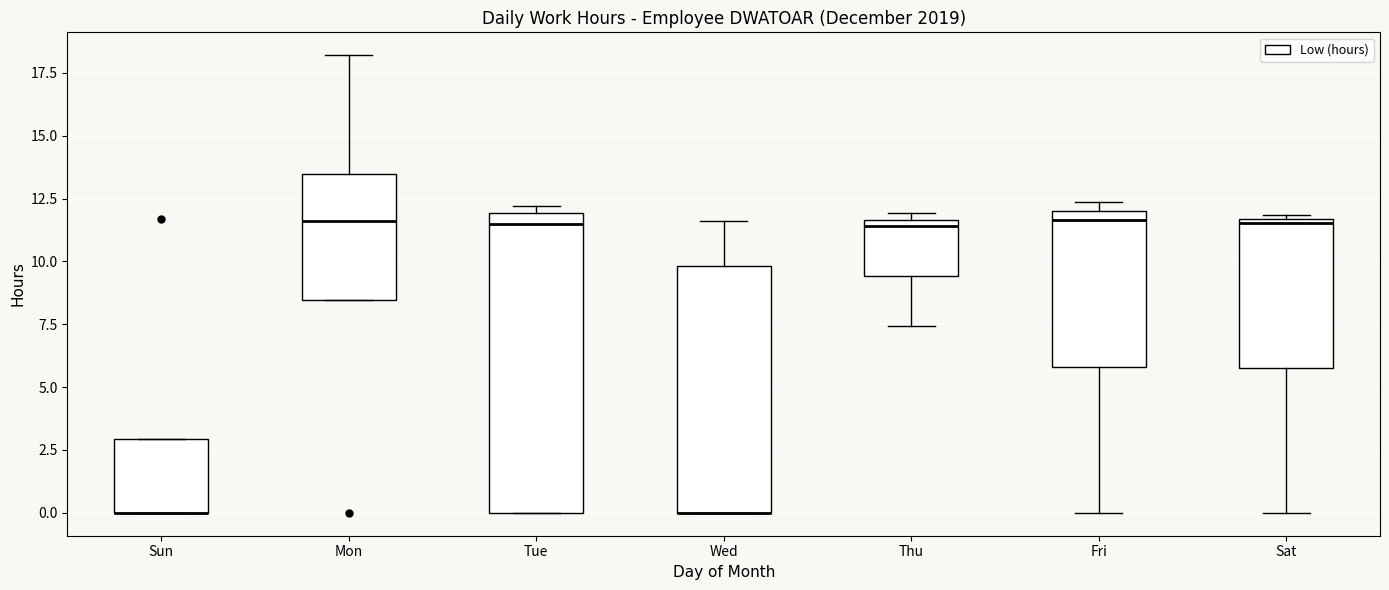

Reading left to right, transcribe this box plot: for each box, give where its median line is, the range the box spans, and where its two whiskers end, as read against the y-axis. The values are not printed on the chart, so give them approximately, as read against the axis.

Sun: median 0.0 (drawn on the box's lower edge), box 0.0 to 3.0, whiskers 0.0 to 3.0
Mon: median 11.5, box 8.5 to 13.5, whiskers 8.5 to 18.0
Tue: median 11.5, box 0.0 to 12.0, whiskers 0.0 to 12.0 (just above the box's upper edge)
Wed: median 0.0 (drawn on the box's lower edge), box 0.0 to 10.0, whiskers 0.0 to 11.5
Thu: median 11.5 (just below the box's upper edge), box 9.5 to 11.5, whiskers 7.5 to 12.0
Fri: median 11.5, box 6.0 to 12.0, whiskers 0.0 to 12.5
Sat: median 11.5 (just below the box's upper edge), box 6.0 to 11.5, whiskers 0.0 to 12.0